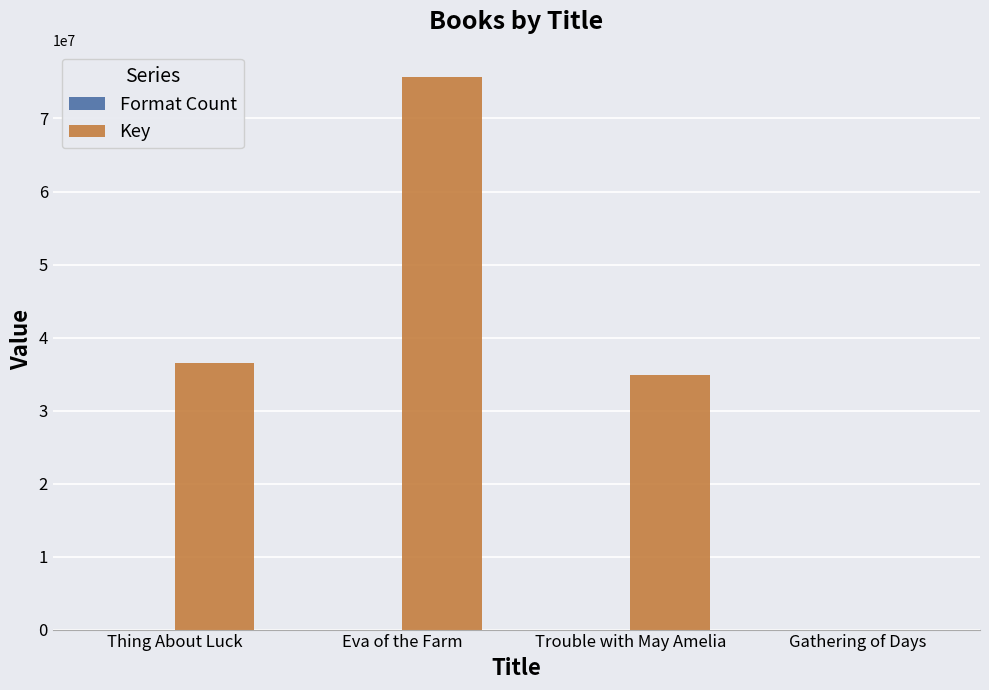

Which series changed the most between Eva of the Farm and Trouble with May Amelia?

Key